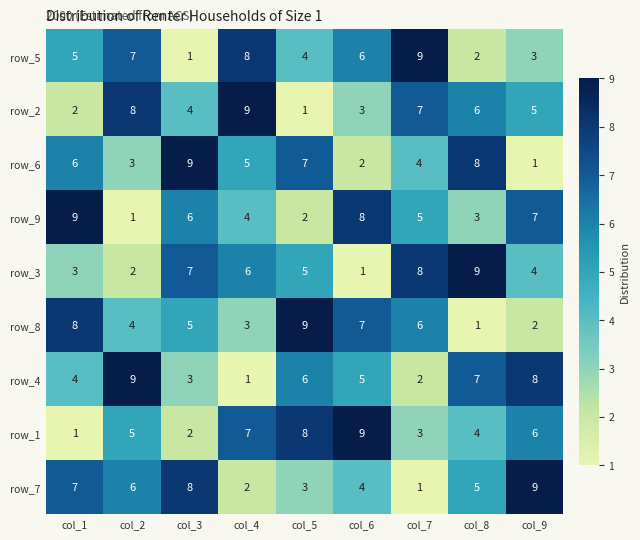

What is the spread (max minus min) of values at col_1?

8